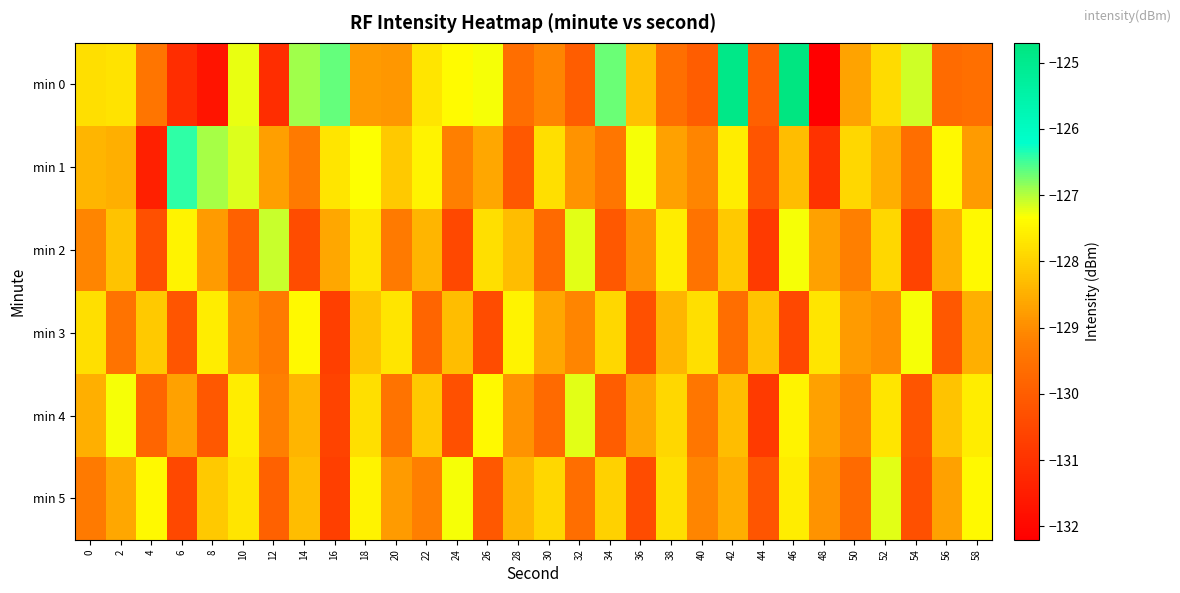

What is the total value across all series at 40?

-774.9